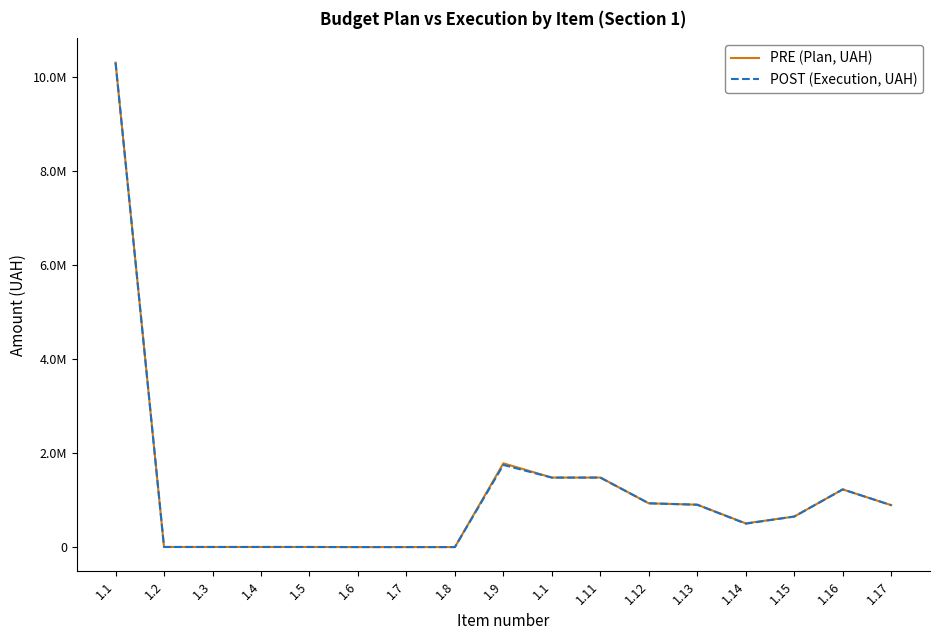

The value of PRE (Plan, UAH) at 1.16 is 1234500.0. True or false?

True